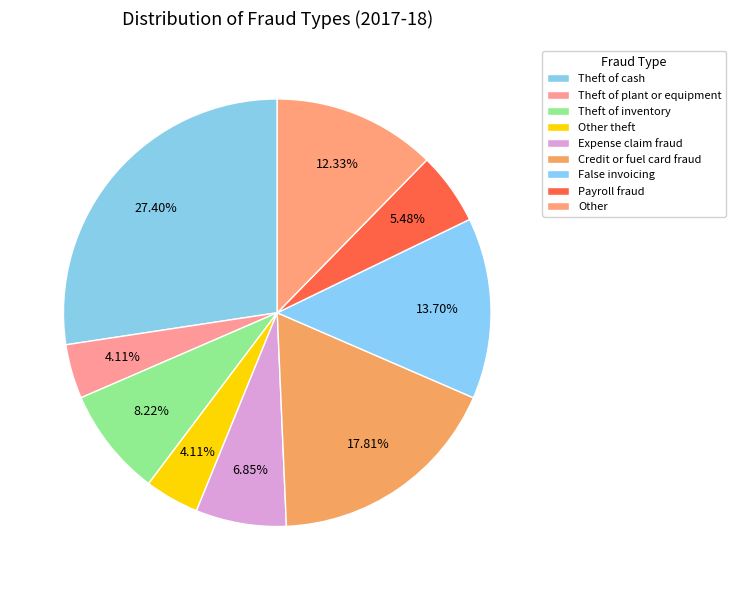

Is it true that Payroll fraud is 12% of the pie?

False